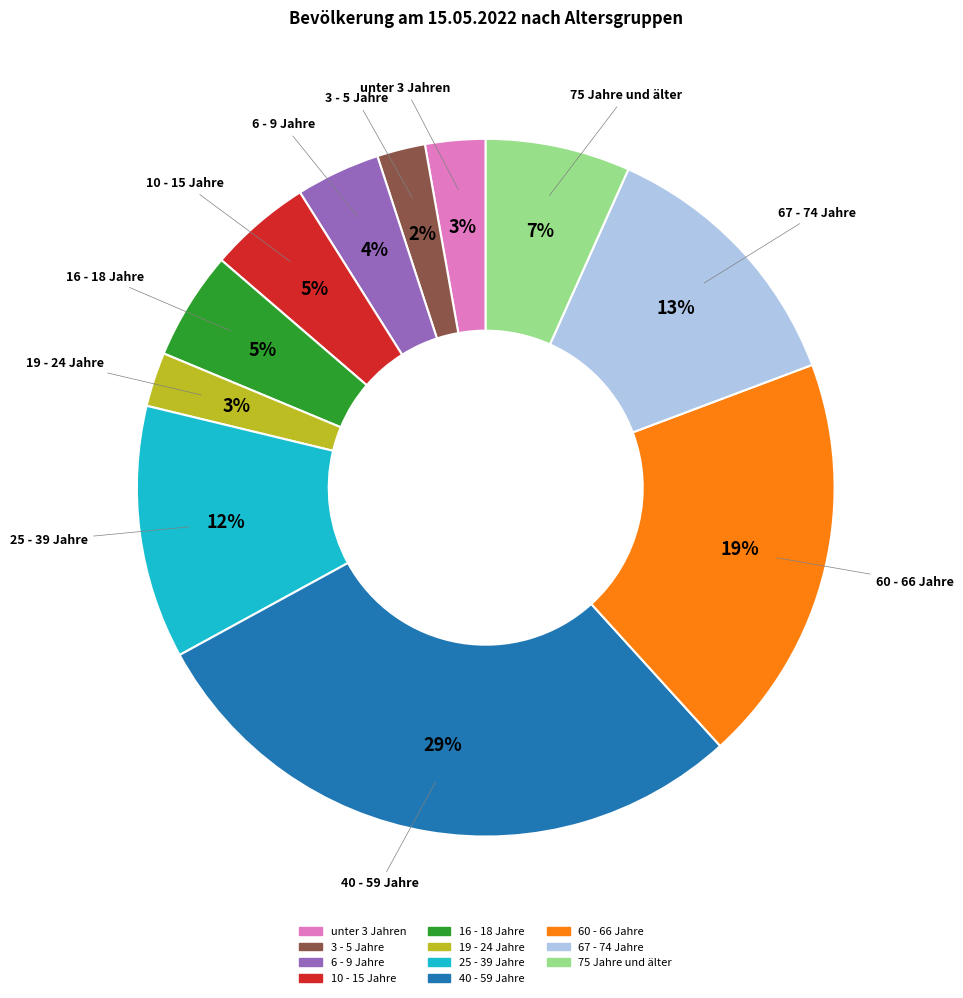

What percentage is the 3 - 5 Jahre slice, to the nearest percent?

2%